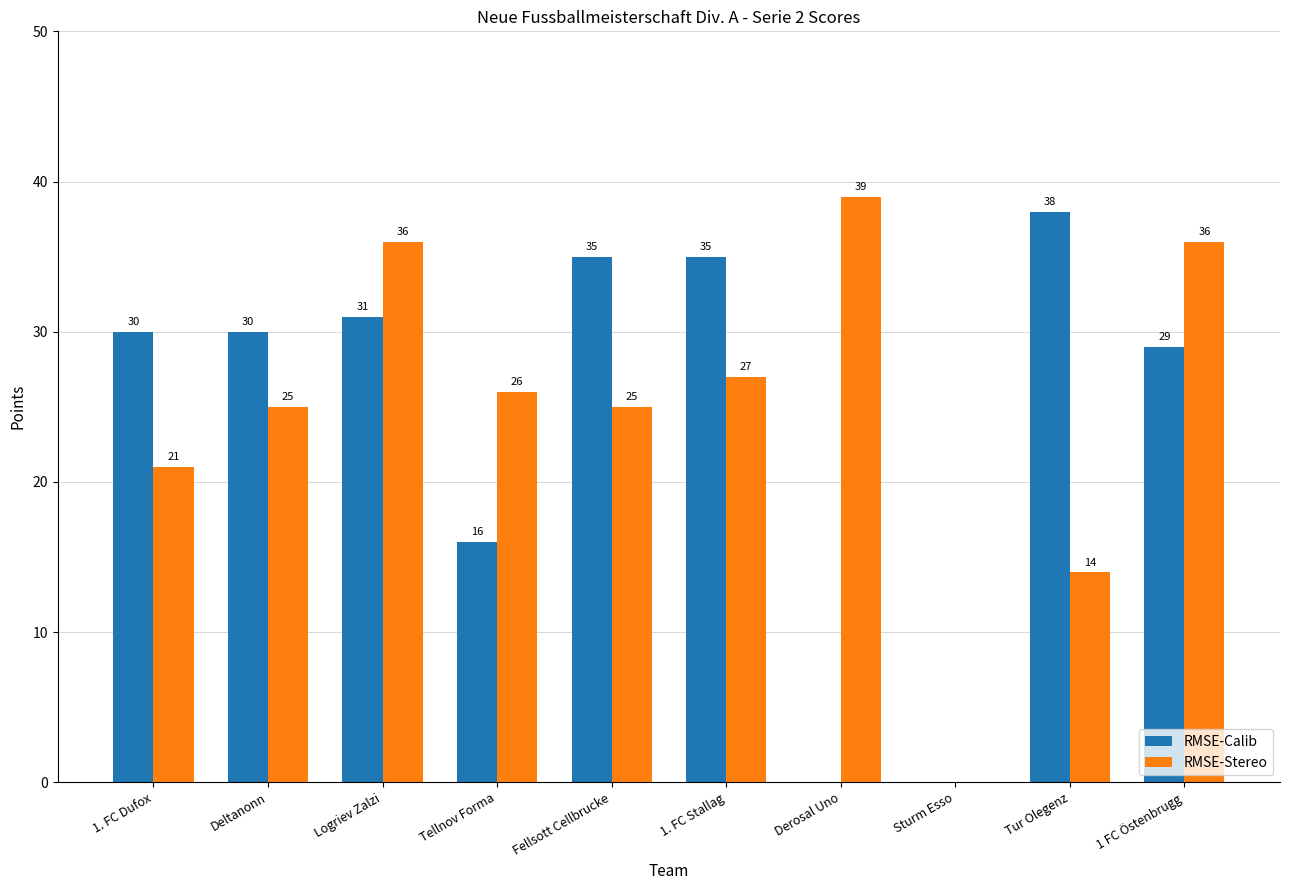

Is it true that RMSE-Calib equals 10 at Tellnov Forma?

False